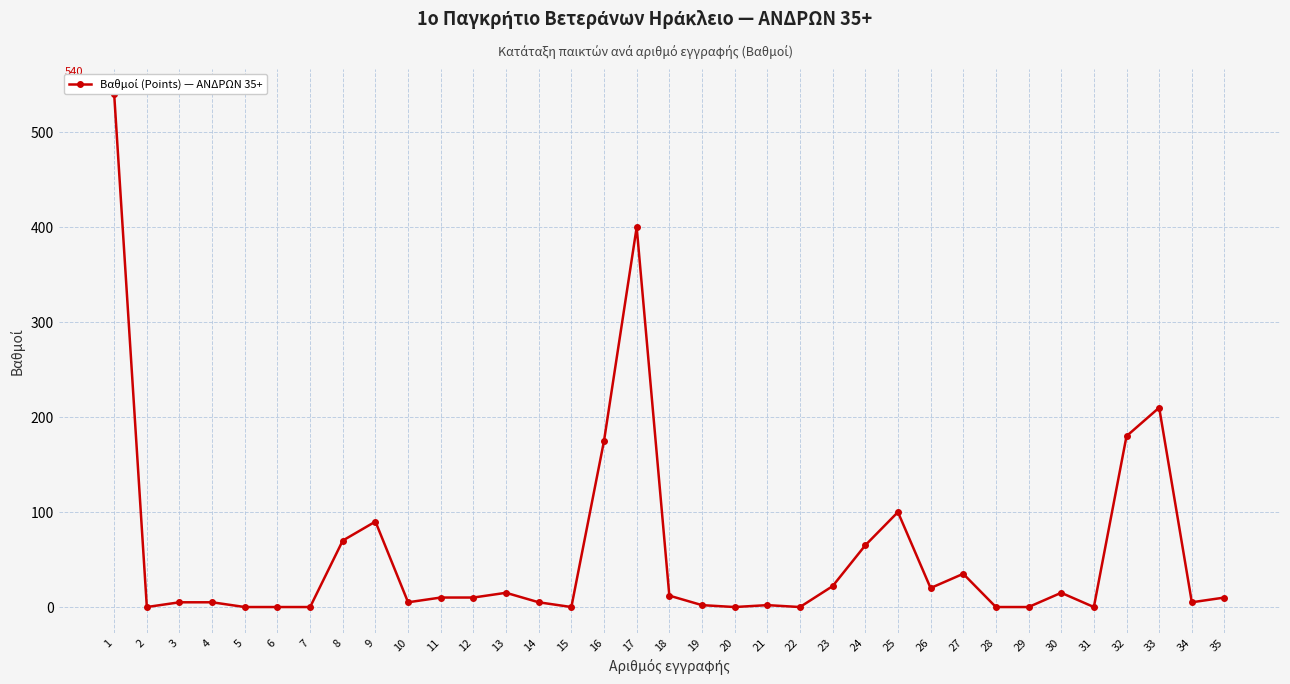

Is it true that the value at 4 is 9?

False